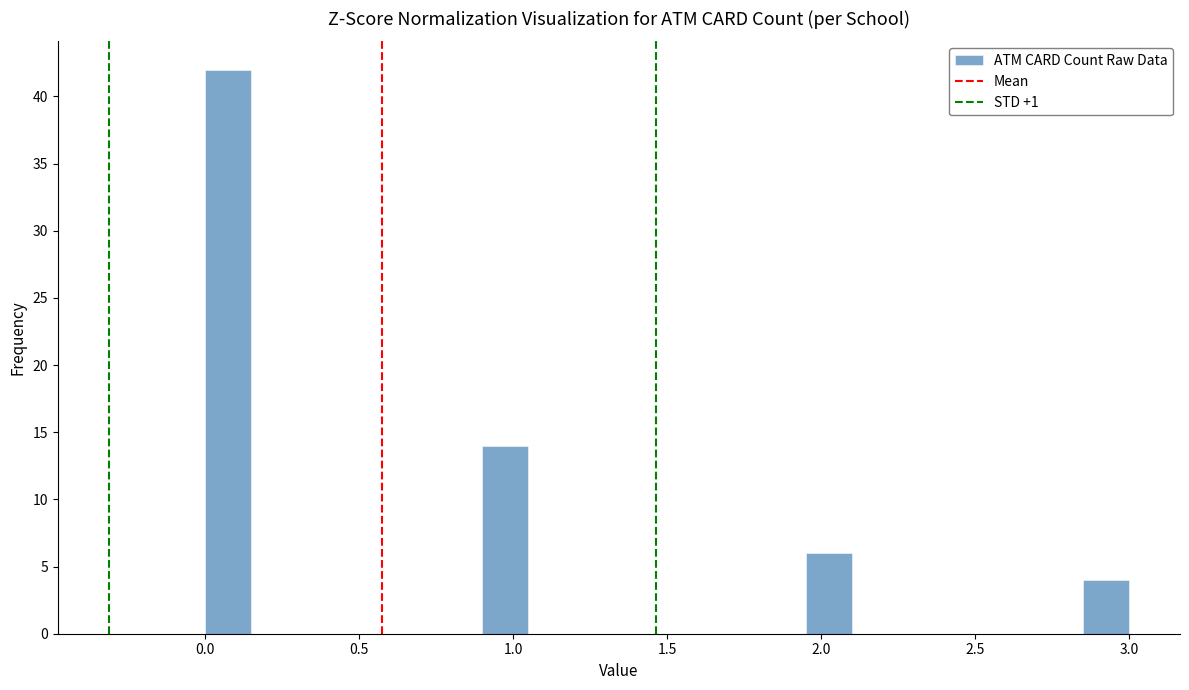

Read against the x-axis, roughly where is the centre of the tallest bar?

0.10